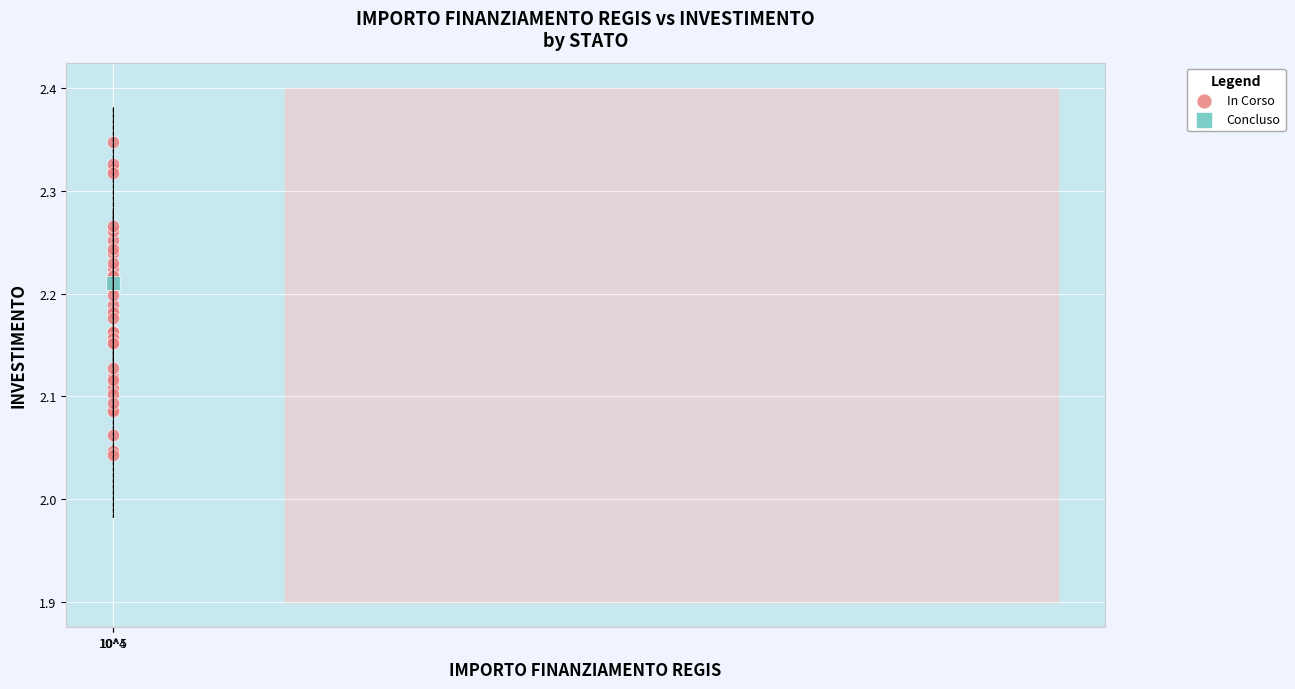

What are all the series names shown in the legend?

In Corso, Concluso